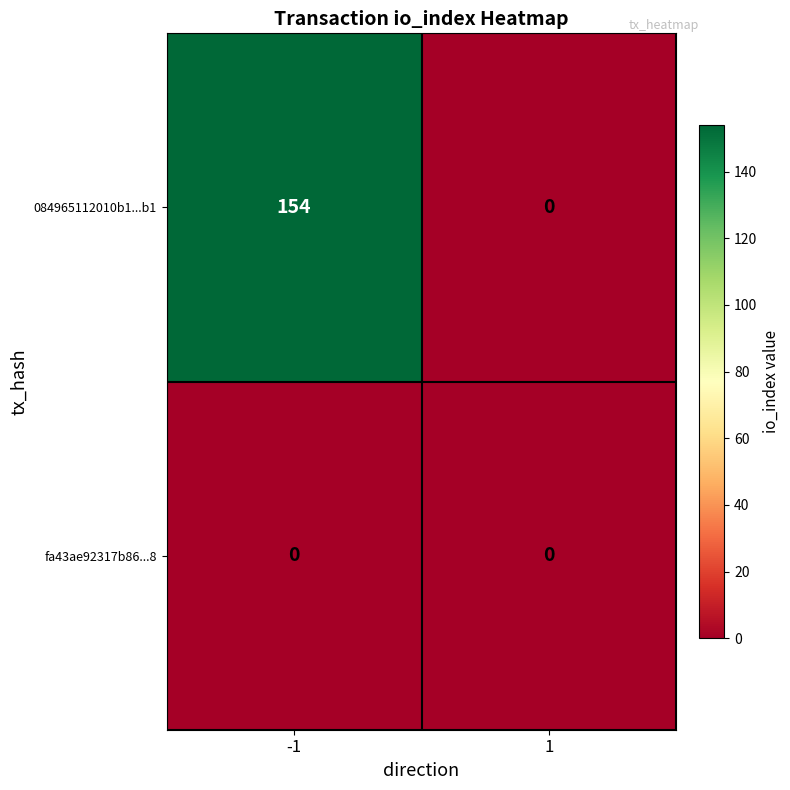

Which category has the highest value across all series?

-1